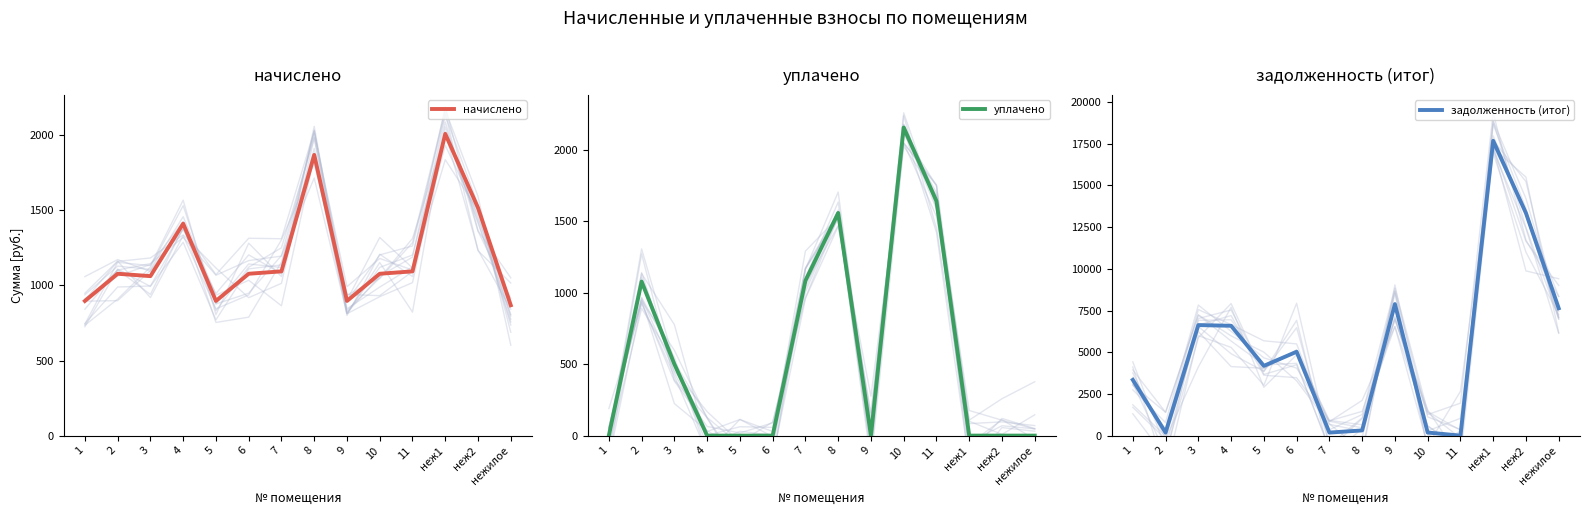

Rank the series at неж2 from lowest to highest value.

уплачено, начислено, задолженность (итог)